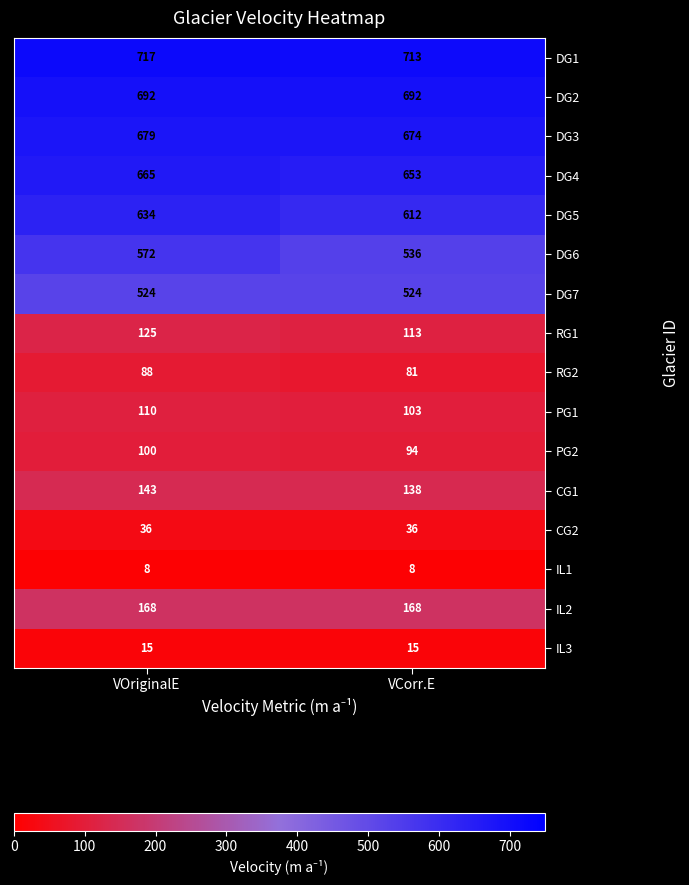

At how many categories does at least one series exceed 107?

2